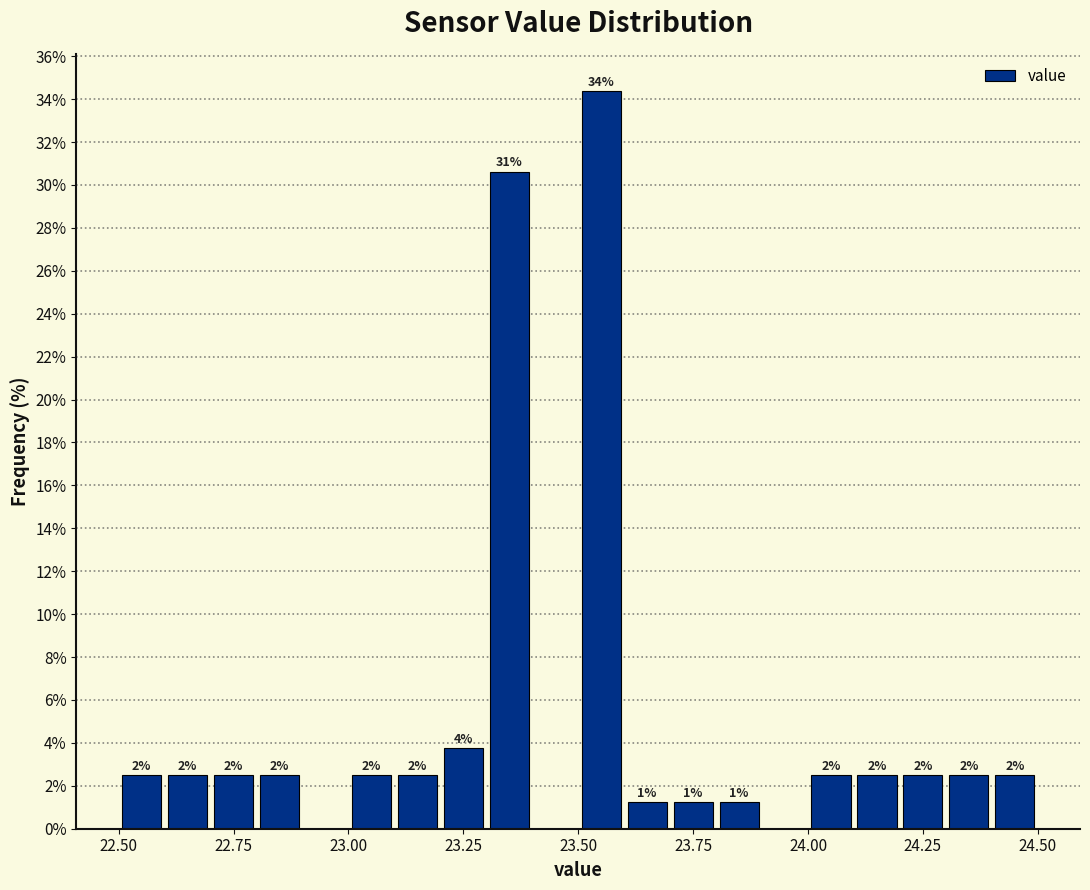

Read against the x-axis, roughly where is the centre of the tallest bar?

23.55